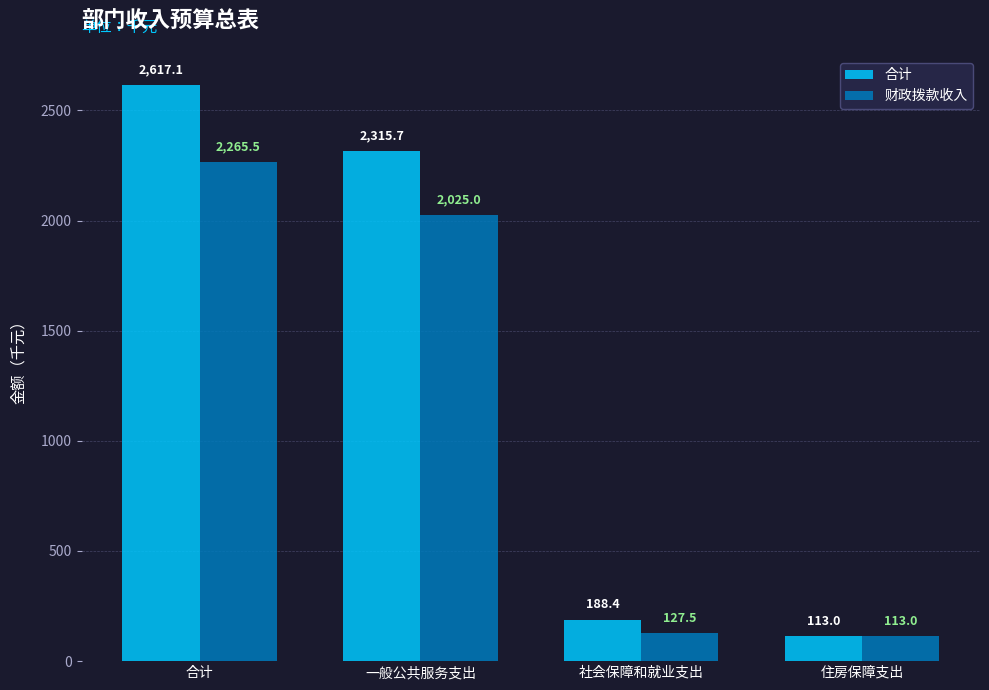

How many bars are there in each group?

2